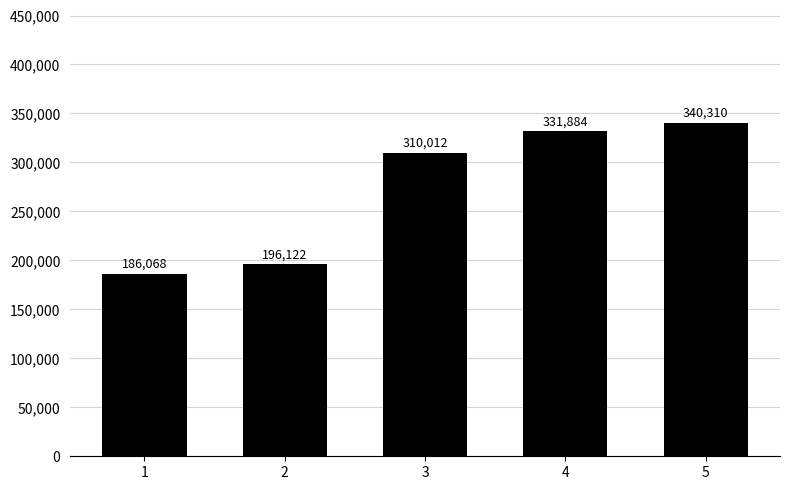

Rank the categories by value from lowest to highest.

1, 2, 3, 4, 5